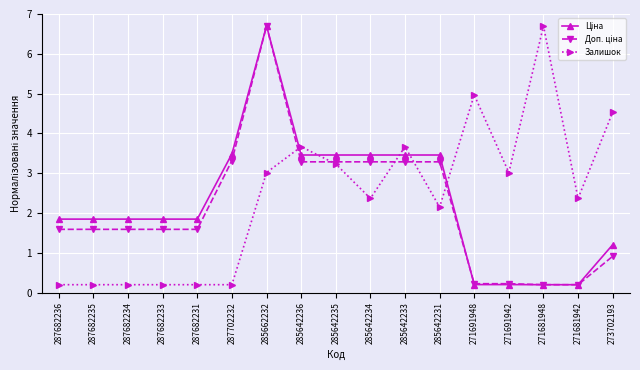

What is the maximum value shown in the chart?

6.7